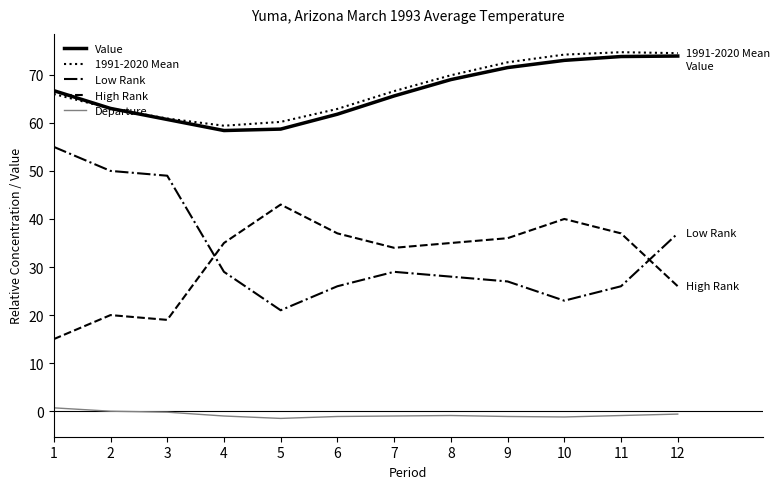

What is the lowest value of the Low Rank series?

21.0